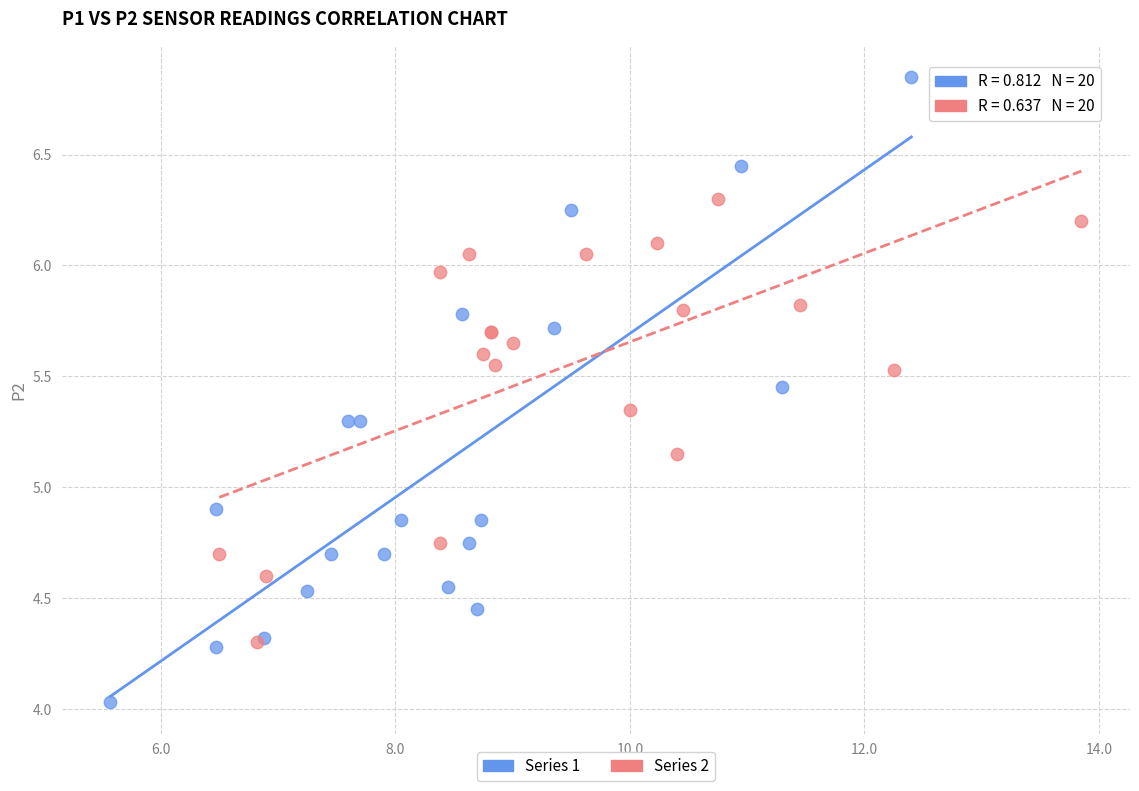

Which series has the largest Y range (max minus min)?

Series 1